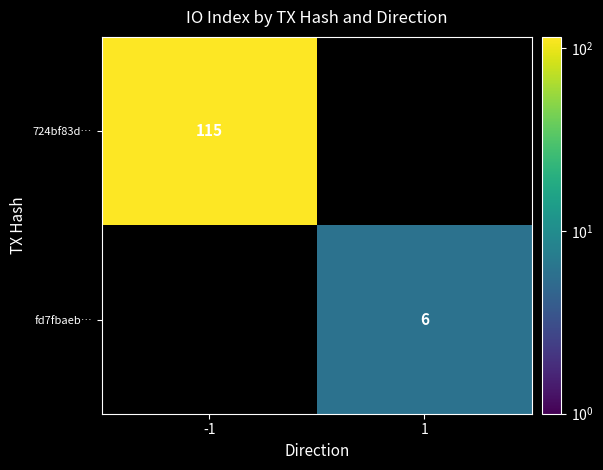

At how many categories does at least one series exceed 51?

1